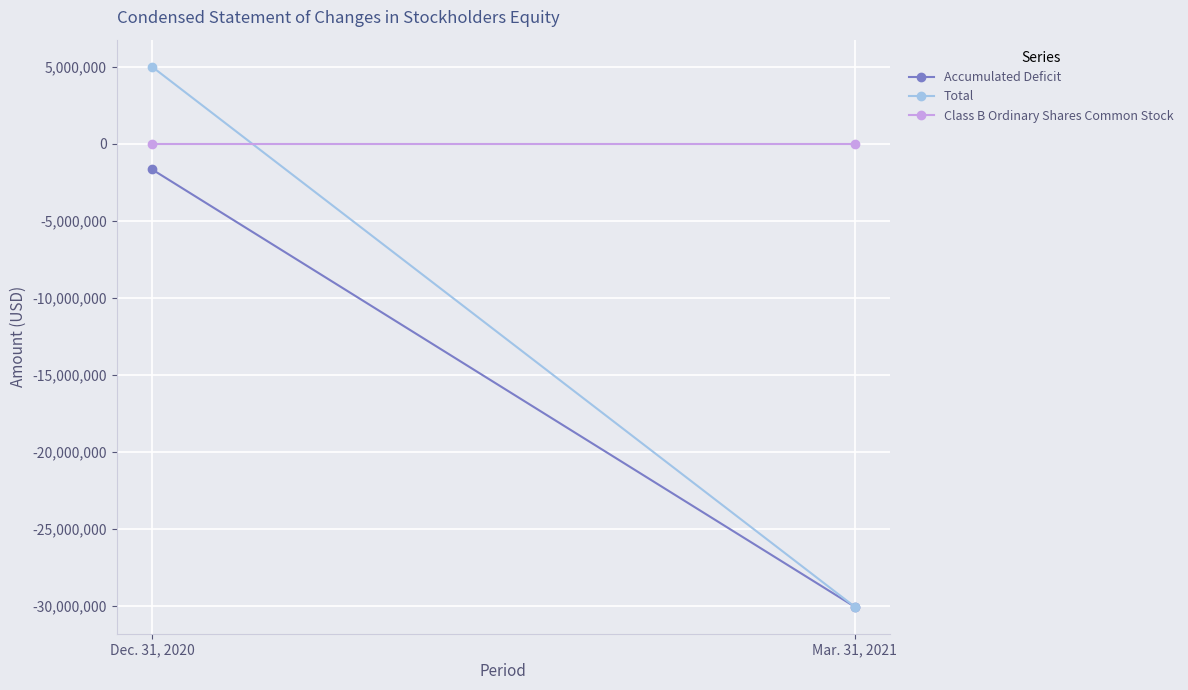

At how many categories does at least one series exceed -12046705?

2